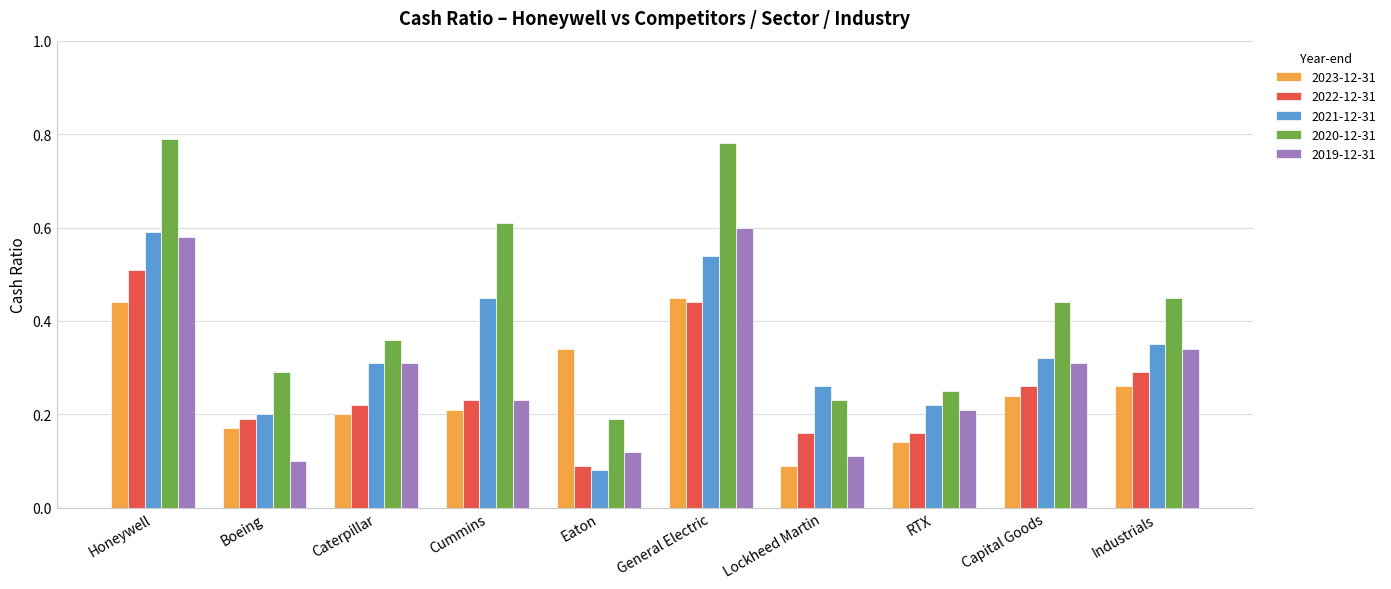

What is the total value across all series at Capital Goods?

1.6